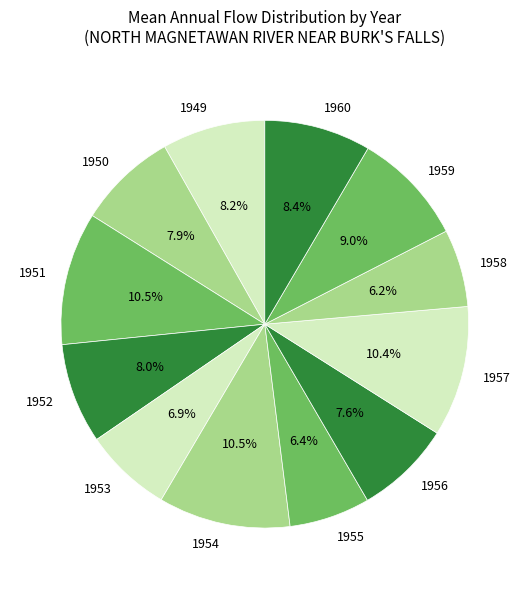

To the nearest percent, what portion does 1958 represent?

6%